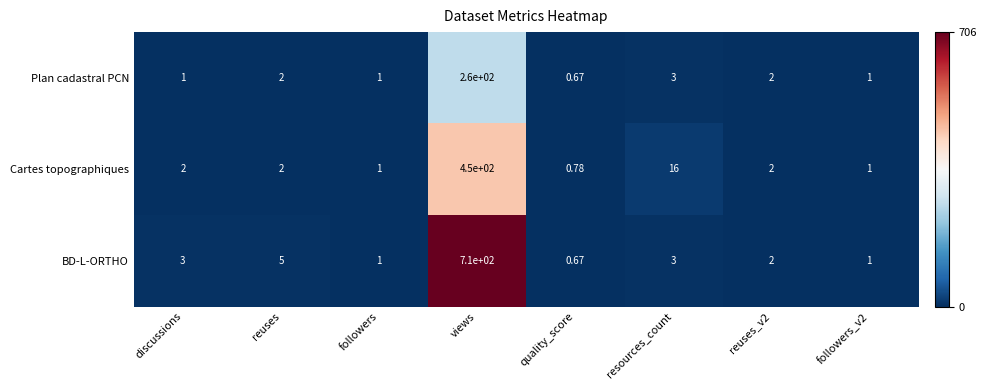

Which series has the largest range (max minus min)?

BD-L-ORTHO